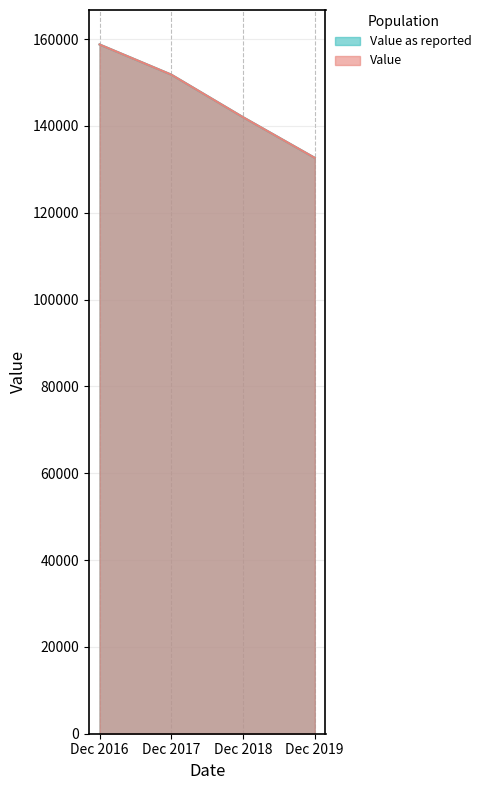

Between Dec 2017 and Dec 2019, which is larger?

Dec 2017